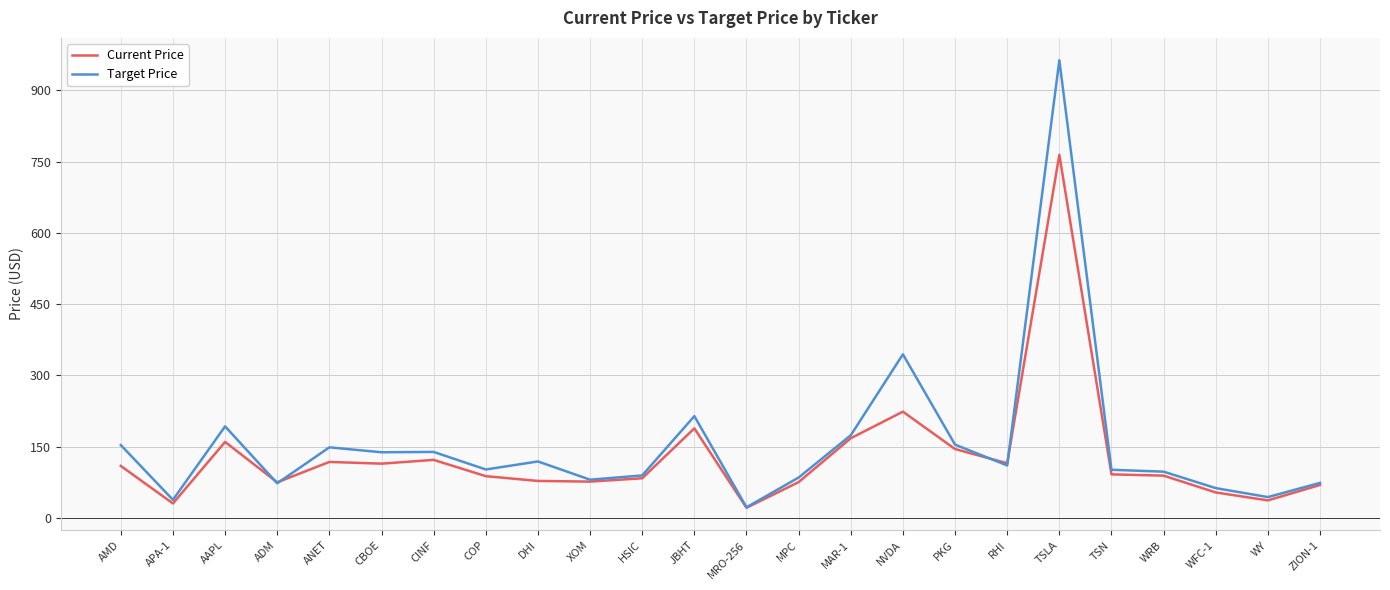

List the series in order of their peak value, highest first.

Target Price, Current Price